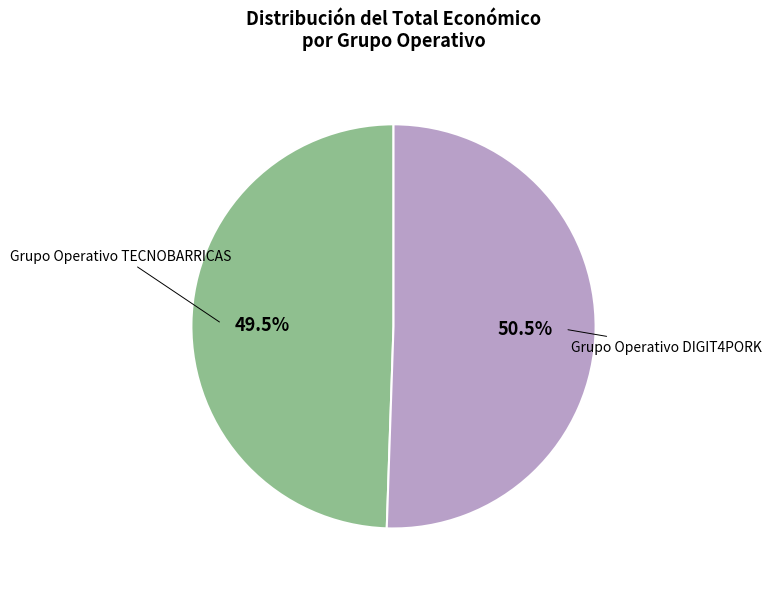

To the nearest percent, what is the difference between the largest and smallest slice percentages?

1%